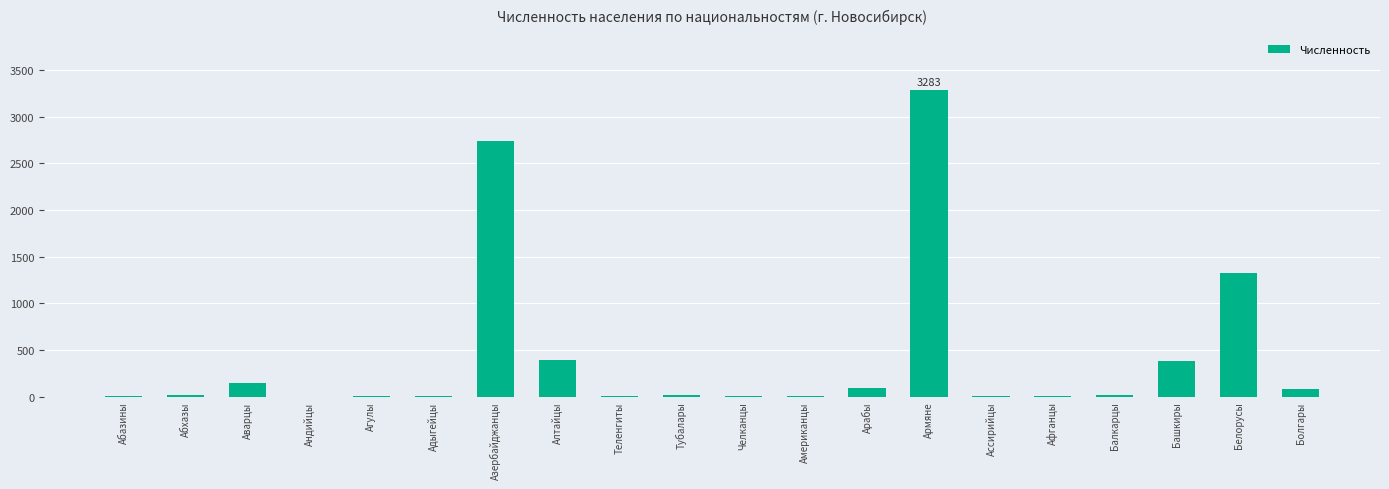

Count the number of data series in this chart.

1